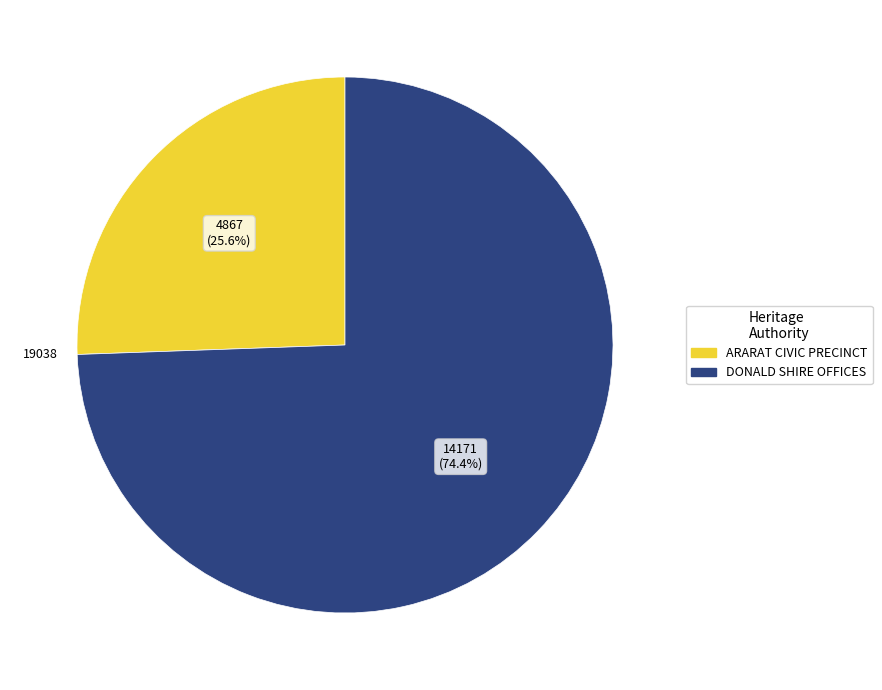

Which slice is the largest?

DONALD SHIRE OFFICES